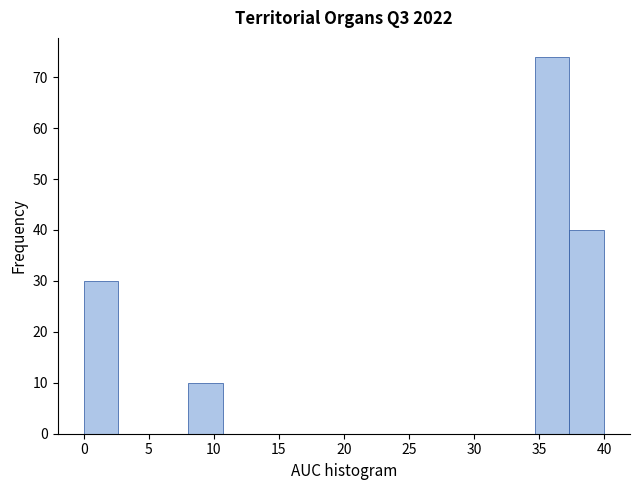

How tall is the bar that spans 8.0 to 10.5 on the x-axis? Neither the bar edges nor the heights are printed on the chart, so give them approximately, as read against the axes.

10